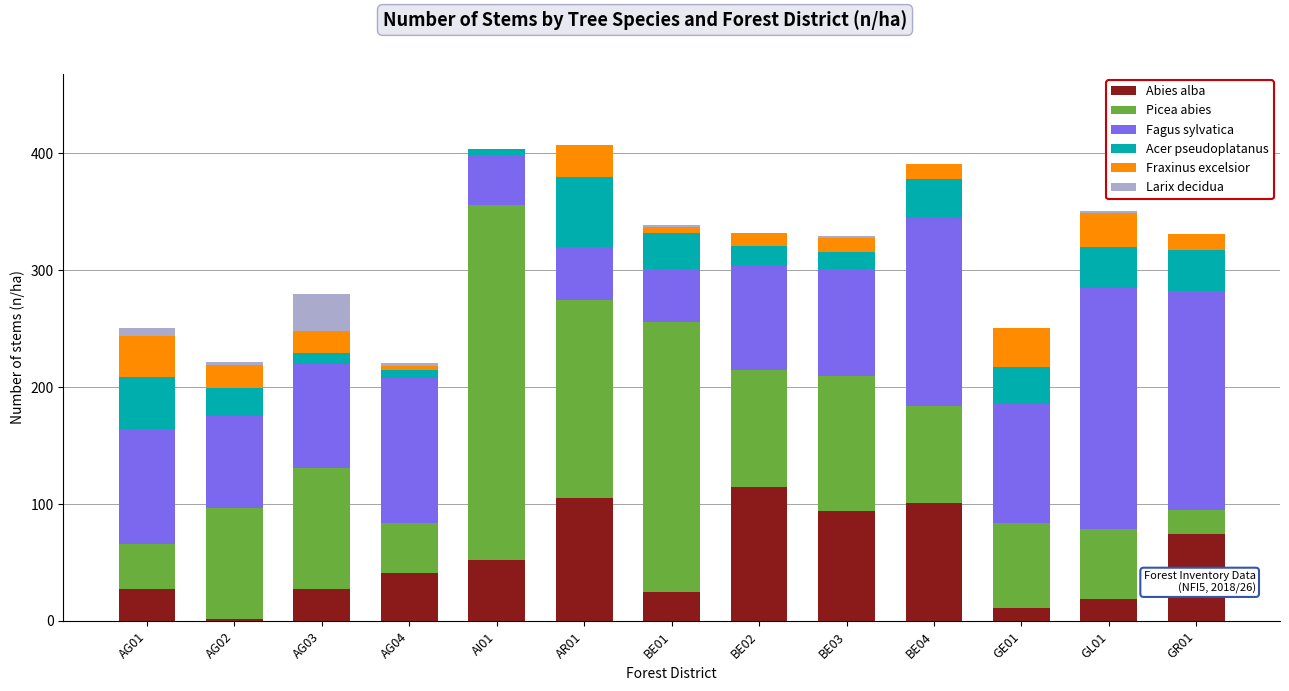

At which label does Abies alba reach its peak?

BE02